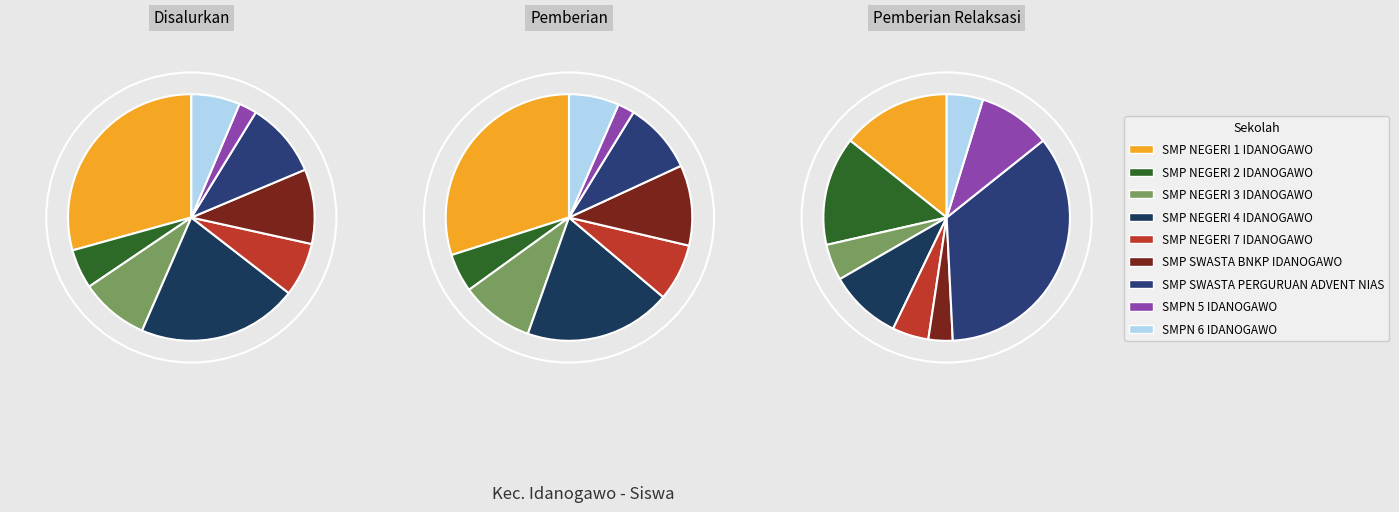

What is the total percentage of SMPN 5 IDANOGAWO and SMP NEGERI 4 IDANOGAWO?

23.4%